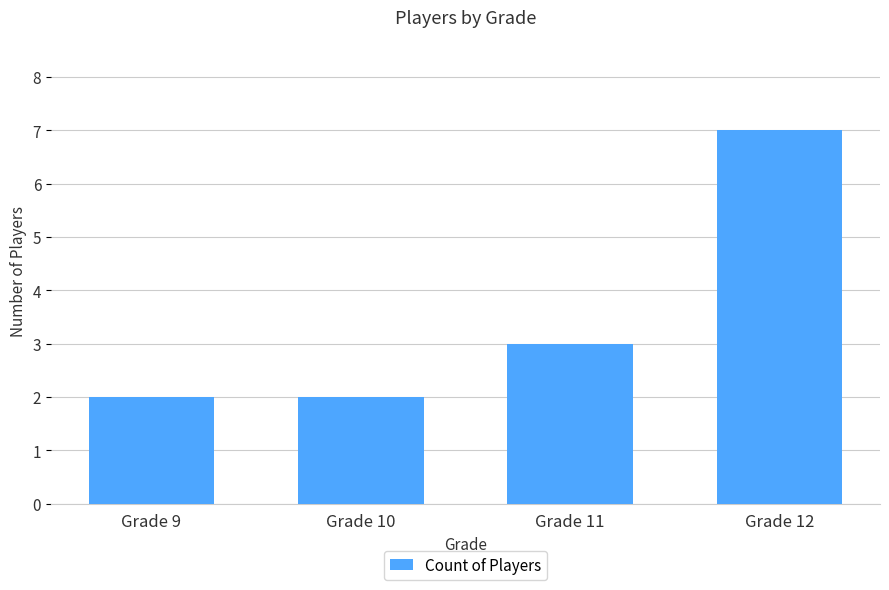

The chart shows a value of 1 at Grade 10. True or false?

False